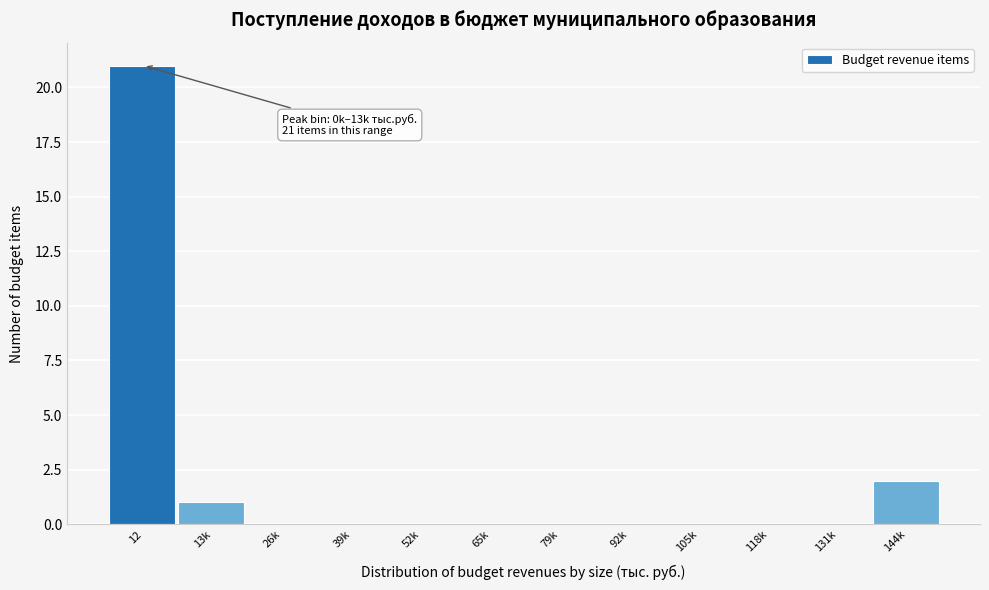

Reading left to right, what are all the values shown in this chart?

12=21	13k=1	26k=0	39k=0	52k=0	65k=0	79k=0	92k=0	105k=0	118k=0	131k=0	144k=2